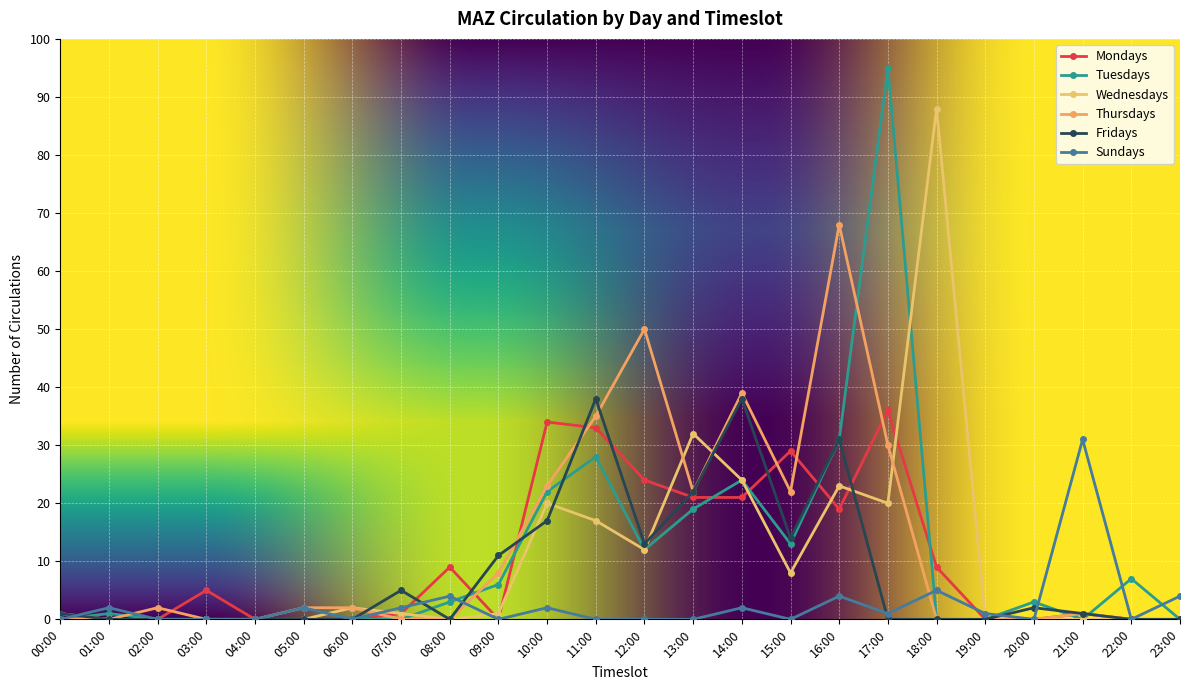

The value of Fridays at 13:00 is 22. True or false?

True